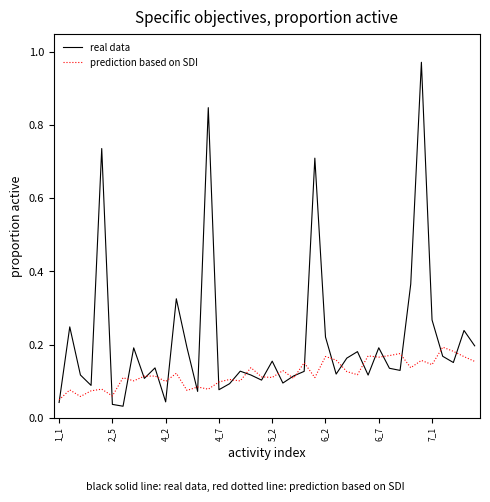

Which series has the largest range (max minus min)?

real data